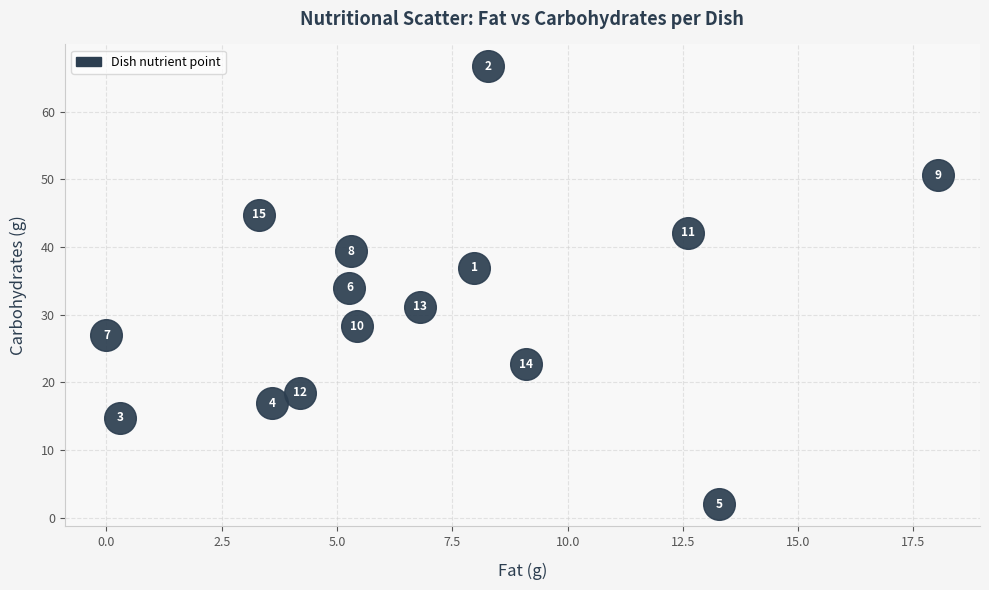

What is the range of X values (max minus min)?

18.0